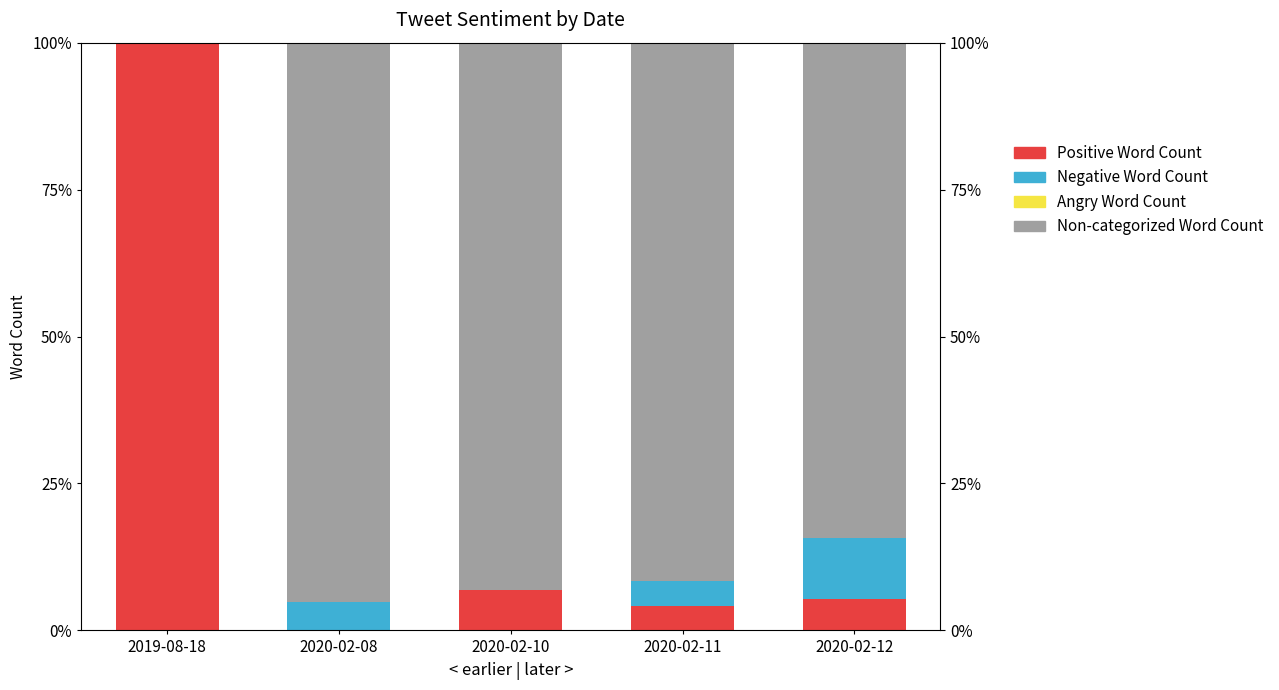

What is the value of the Non-categorized Word Count bar at the 4th from the left?

91.7